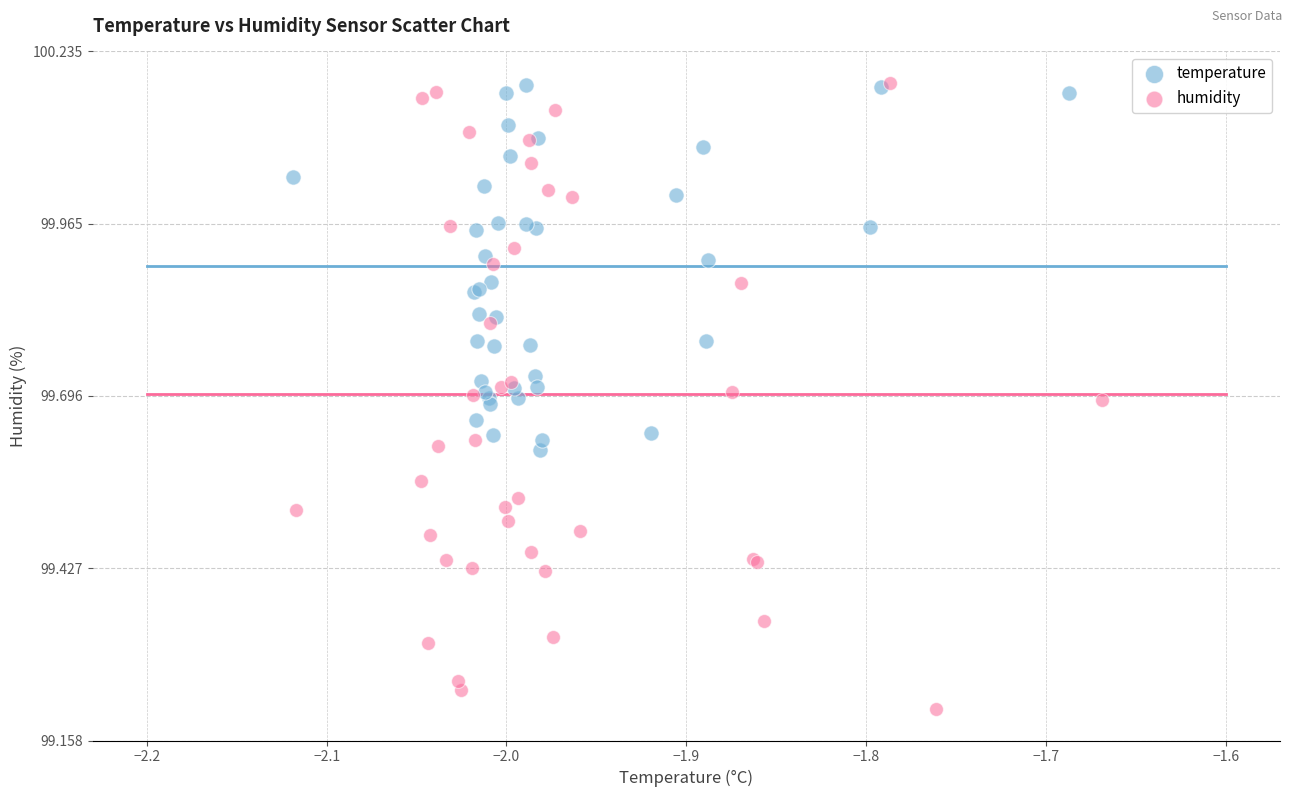

Which series contains the lowest Y value?

humidity